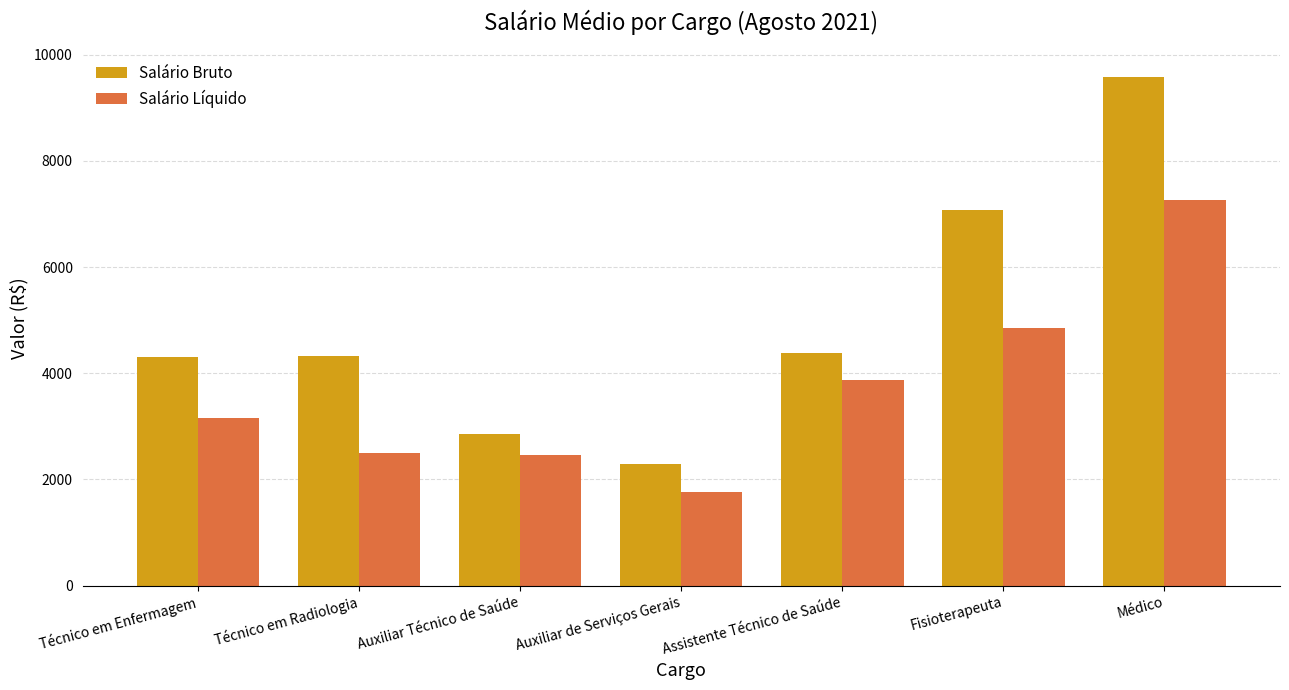

Which category has the lowest value in the Salário Bruto series?

Auxiliar de Serviços Gerais